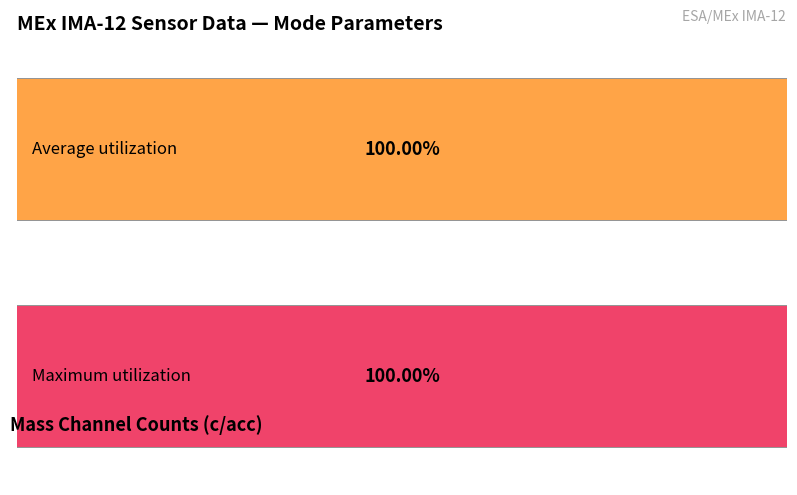

True or false: Average utilization has a value of -12 at Solar Wind Start Index.

False